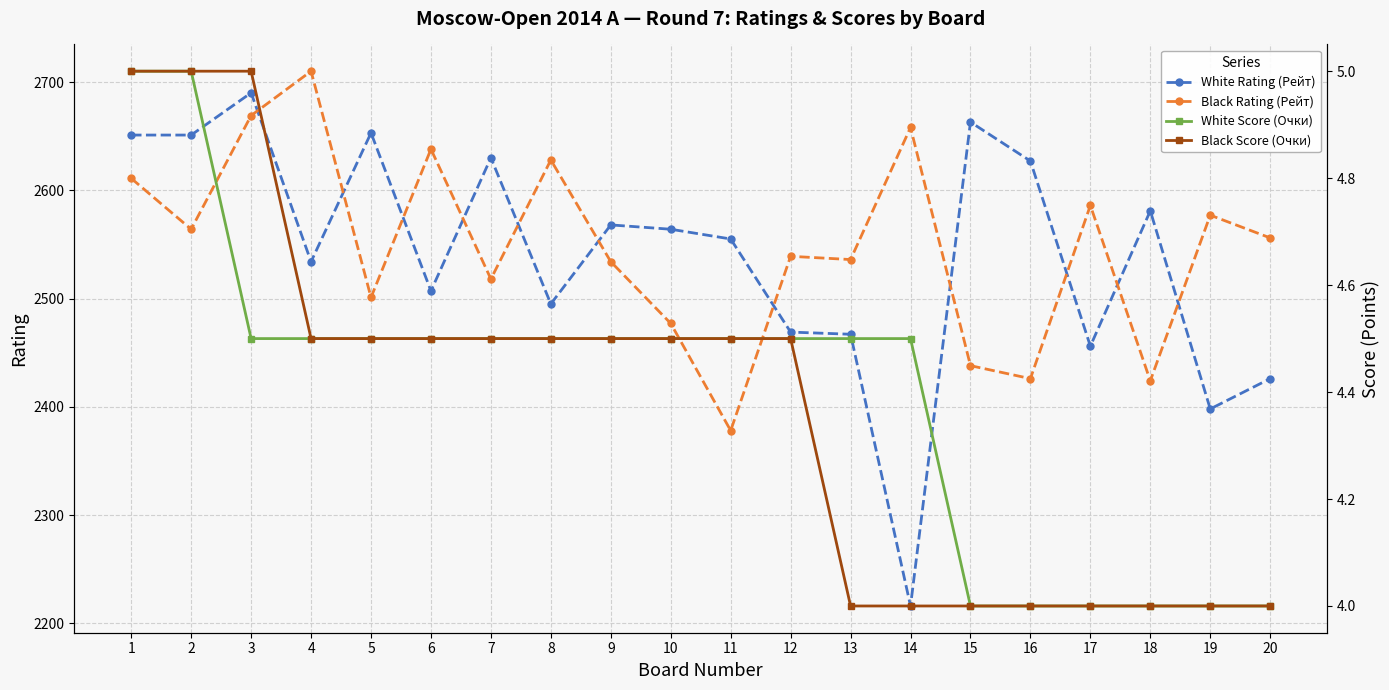

How many interior local valleys does the Black Rating (Рейт) series have?

7